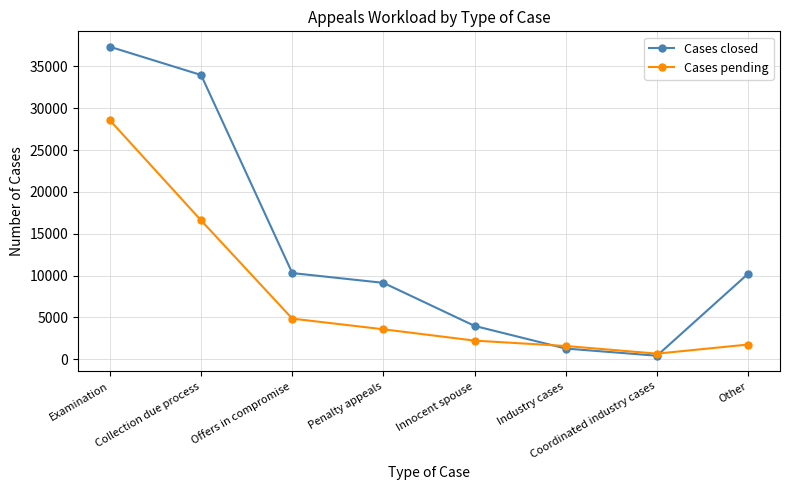

What is the average value of the Cases pending series?

7487